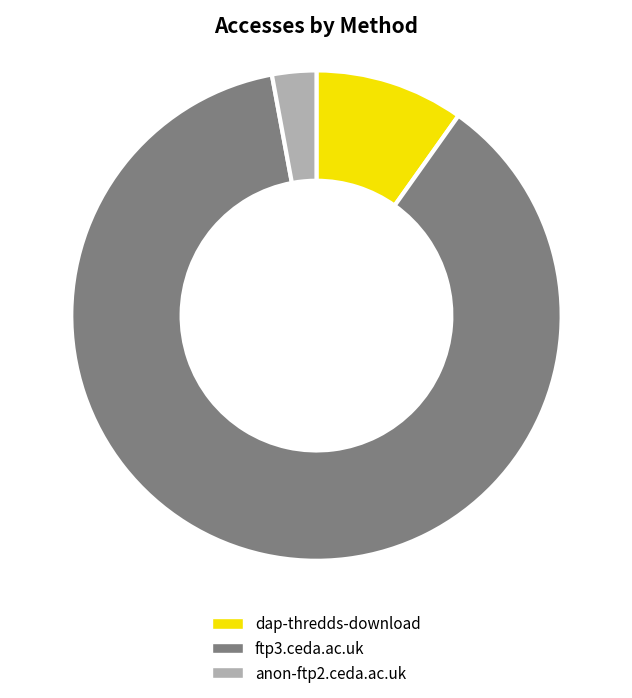

True or false: anon-ftp2.ceda.ac.uk accounts for 3% of the total.

True